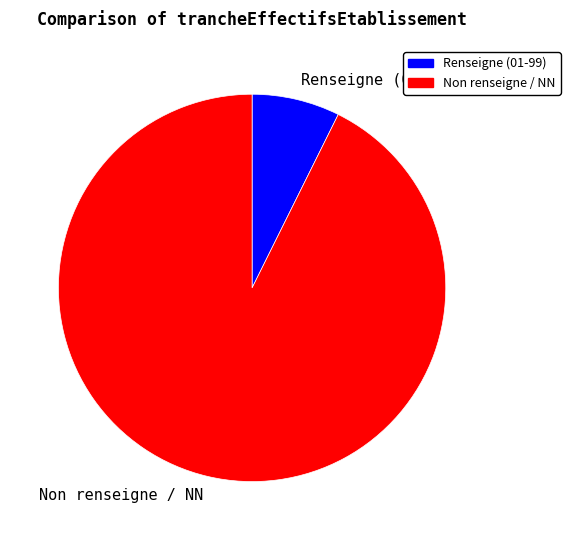

What is the smallest slice in the pie chart?

Renseigne (01-99)